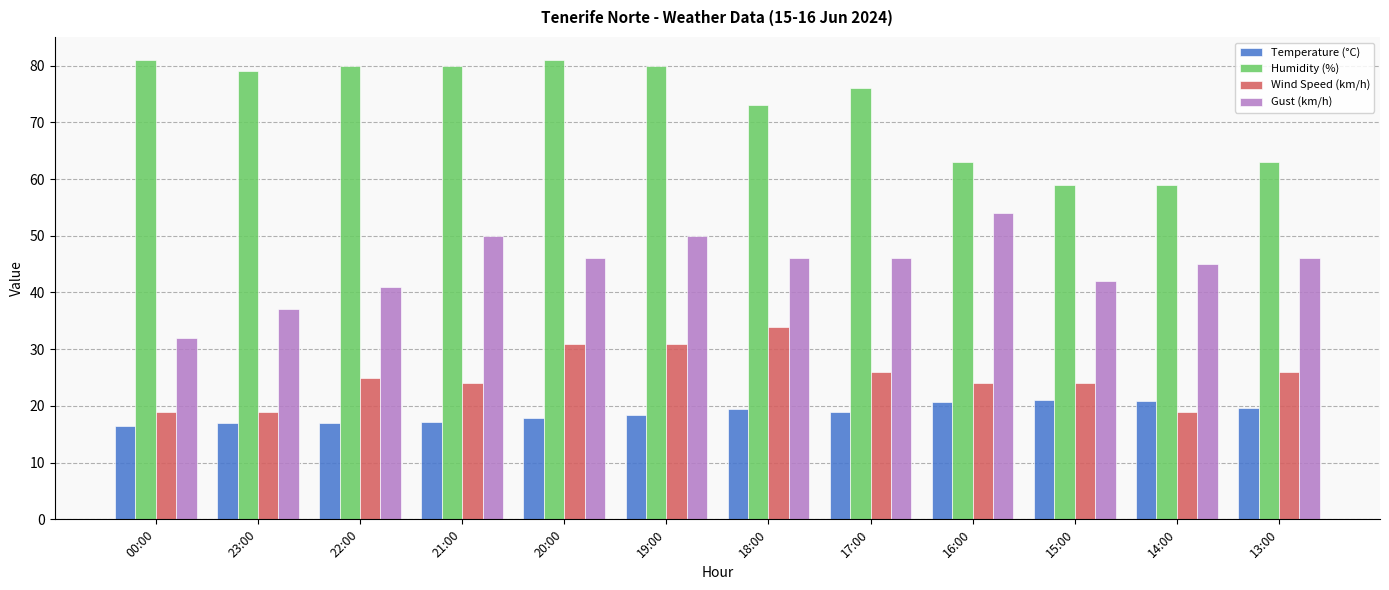

Between 23:00 and 15:00, which series saw the biggest shift?

Humidity (%)